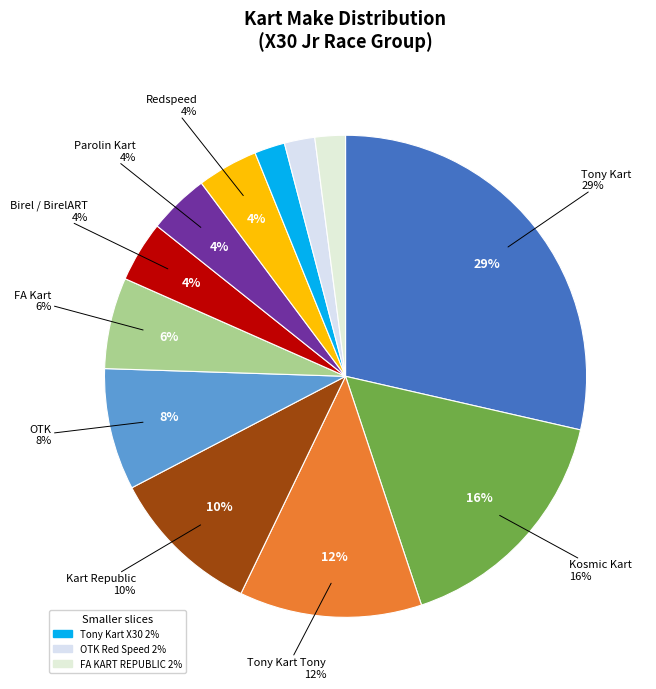

What is the total percentage of Tony Kart Tony and Birel / BirelART?

16.3%